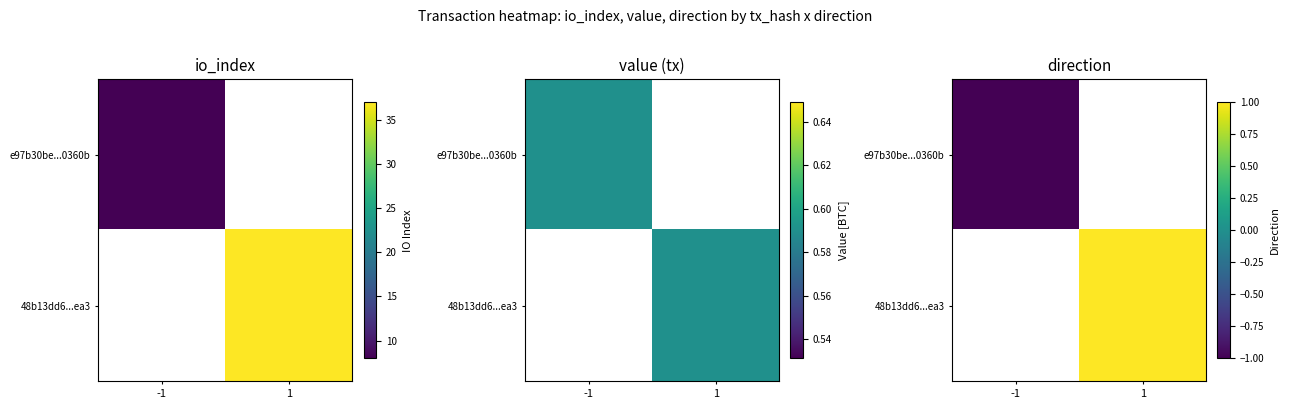

What is the maximum value for 48b13dd6...ea3?

1